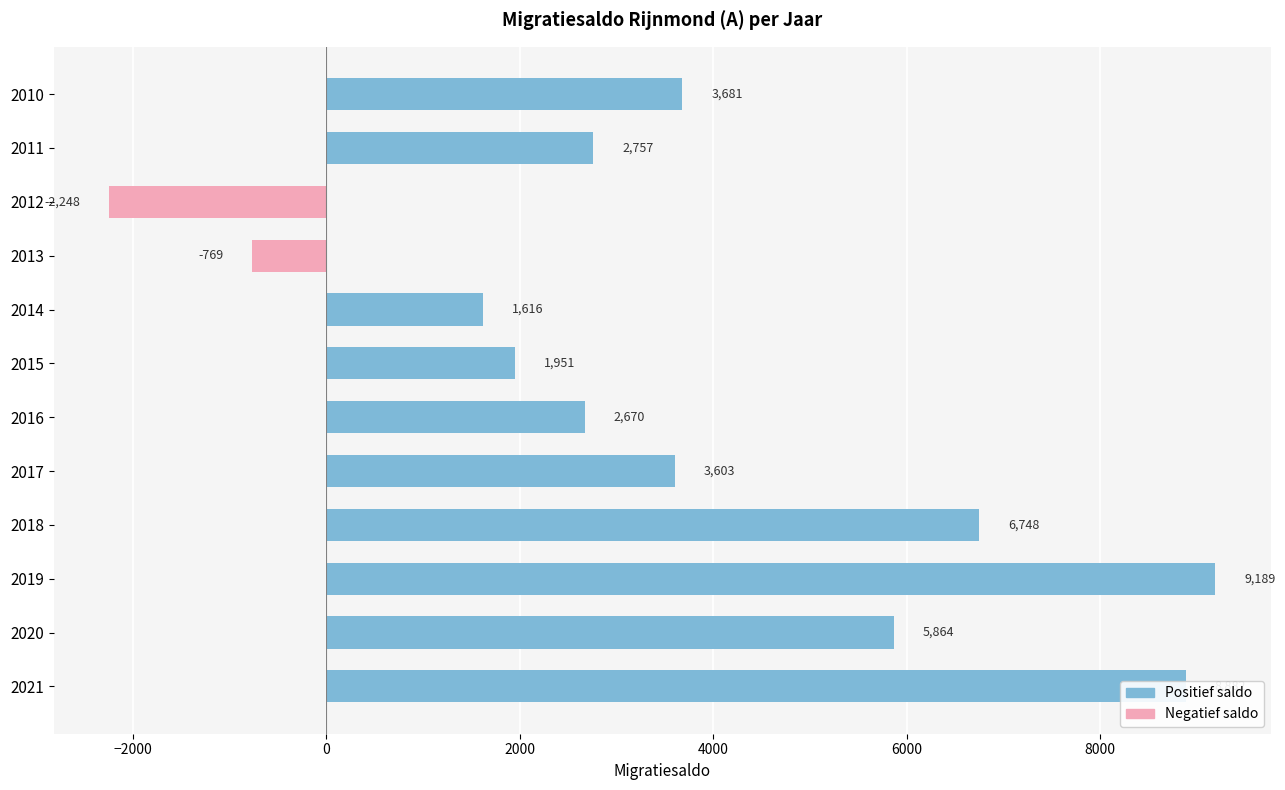

What is the value of the 2nd bar from the top?

2757